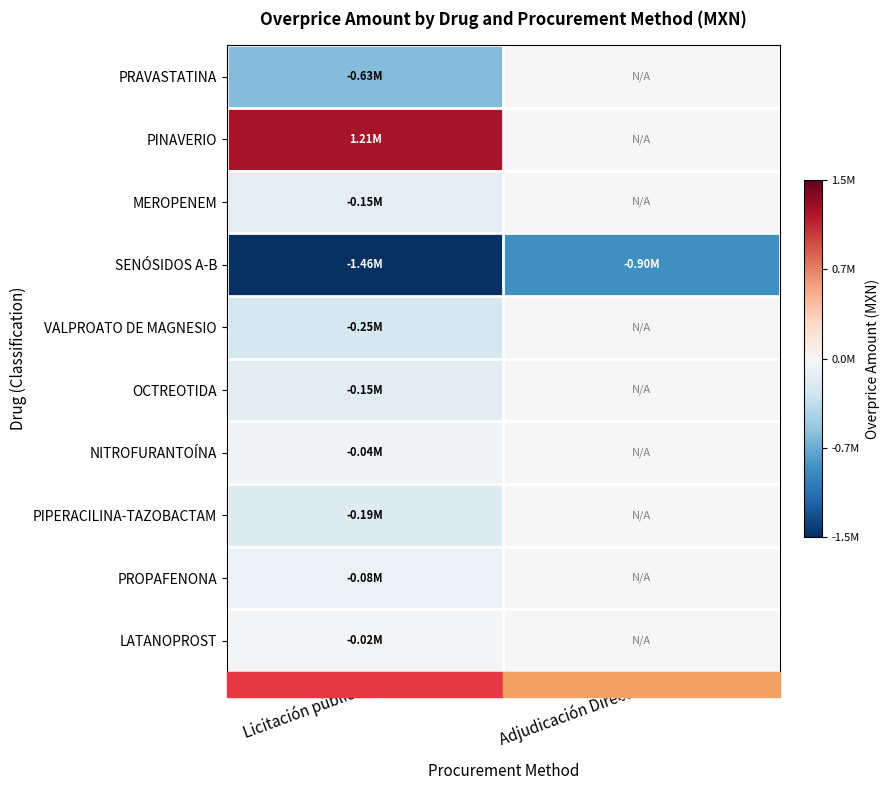

Reading right to left, extract all data points from this chart.

PRAVASTATINA: Adjudicación Directa=0.0	Licitación pública=-629386.5
PINAVERIO: Adjudicación Directa=0.0	Licitación pública=1207290.8
MEROPENEM: Adjudicación Directa=0.0	Licitación pública=-145876.2
SENÓSIDOS A-B: Adjudicación Directa=-895294.7	Licitación pública=-1463118.7
VALPROATO DE MAGNESIO: Adjudicación Directa=0.0	Licitación pública=-254963.6
OCTREOTIDA: Adjudicación Directa=0.0	Licitación pública=-149089.9
NITROFURANTOÍNA: Adjudicación Directa=0.0	Licitación pública=-44094.5
PIPERACILINA-TAZOBACTAM: Adjudicación Directa=0.0	Licitación pública=-191670.0
PROPAFENONA: Adjudicación Directa=0.0	Licitación pública=-84140.9
LATANOPROST: Adjudicación Directa=0.0	Licitación pública=-18047.3